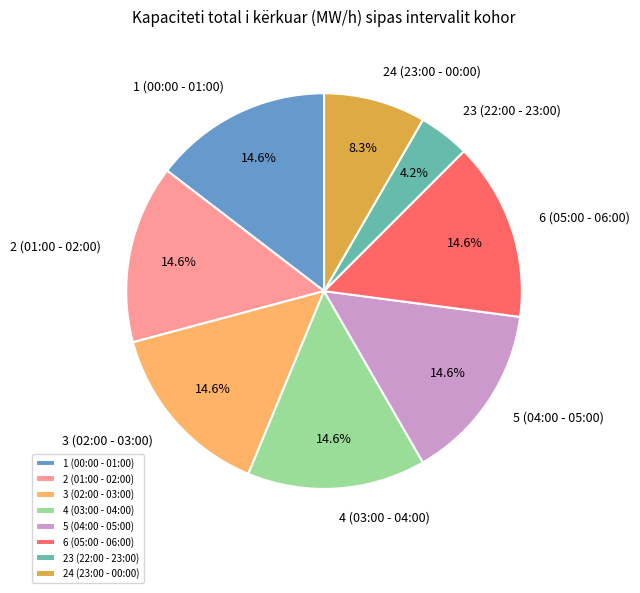

What is the smallest slice in the pie chart?

23 (22:00 - 23:00)